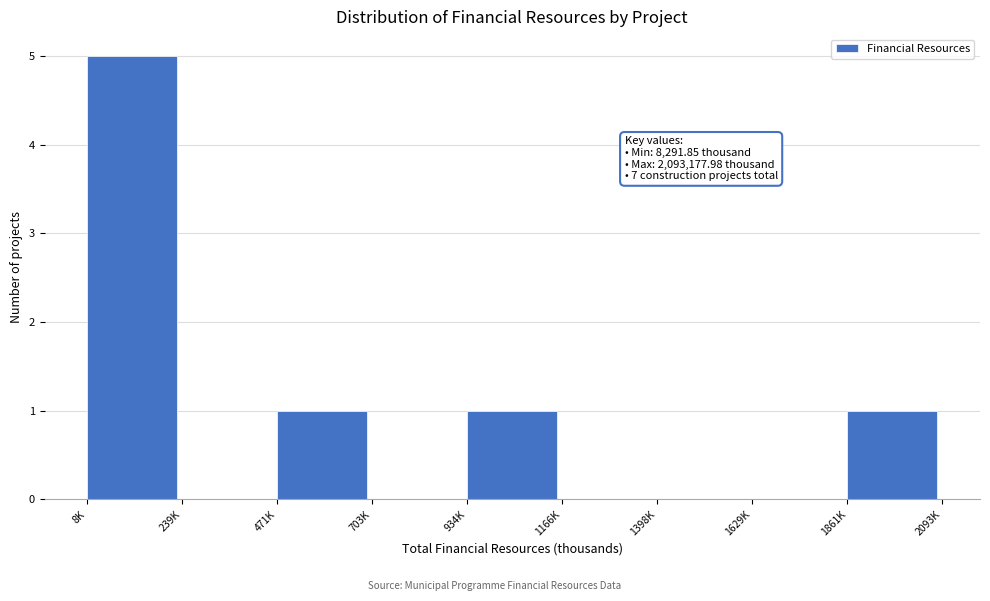

Reading left to right, extract all data points from this chart.

8K=5	239K=0	471K=1	703K=0	934K=1	1166K=0	1398K=0	1629K=0	1861K=1